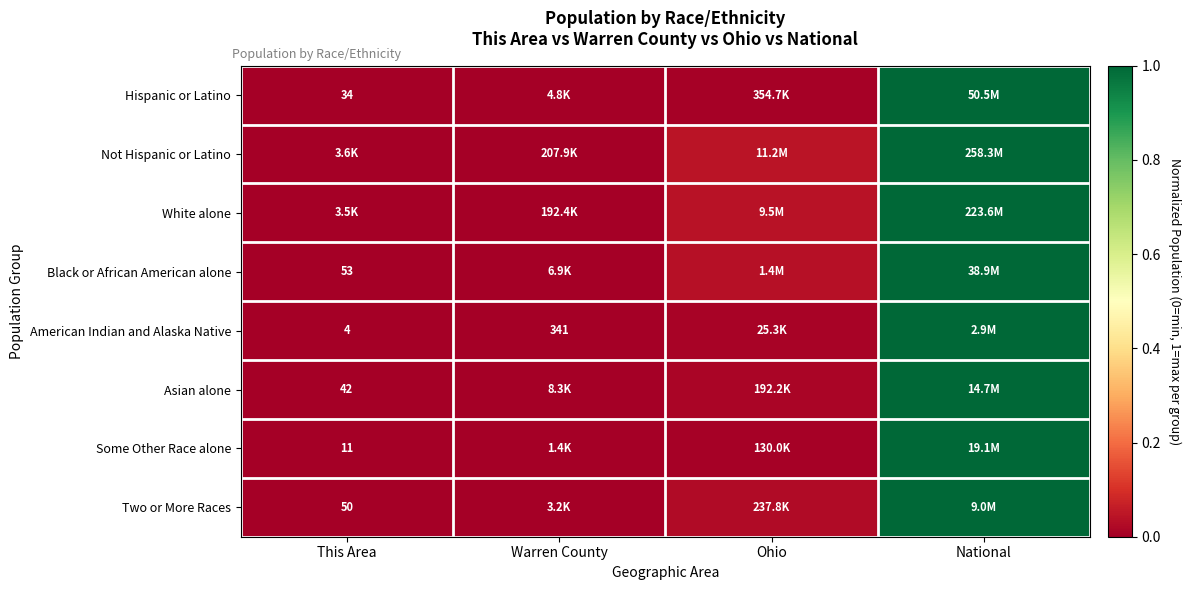

What is the highest value of the Not Hispanic or Latino series?

1.0